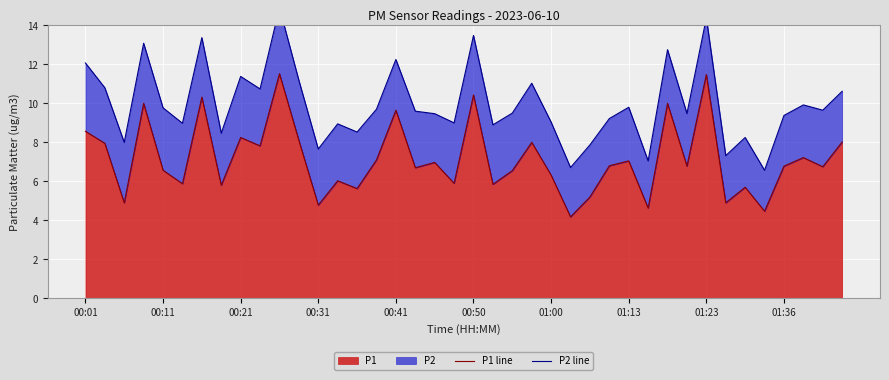

Is it true that P1 equals 8.9 at 01:00?

False